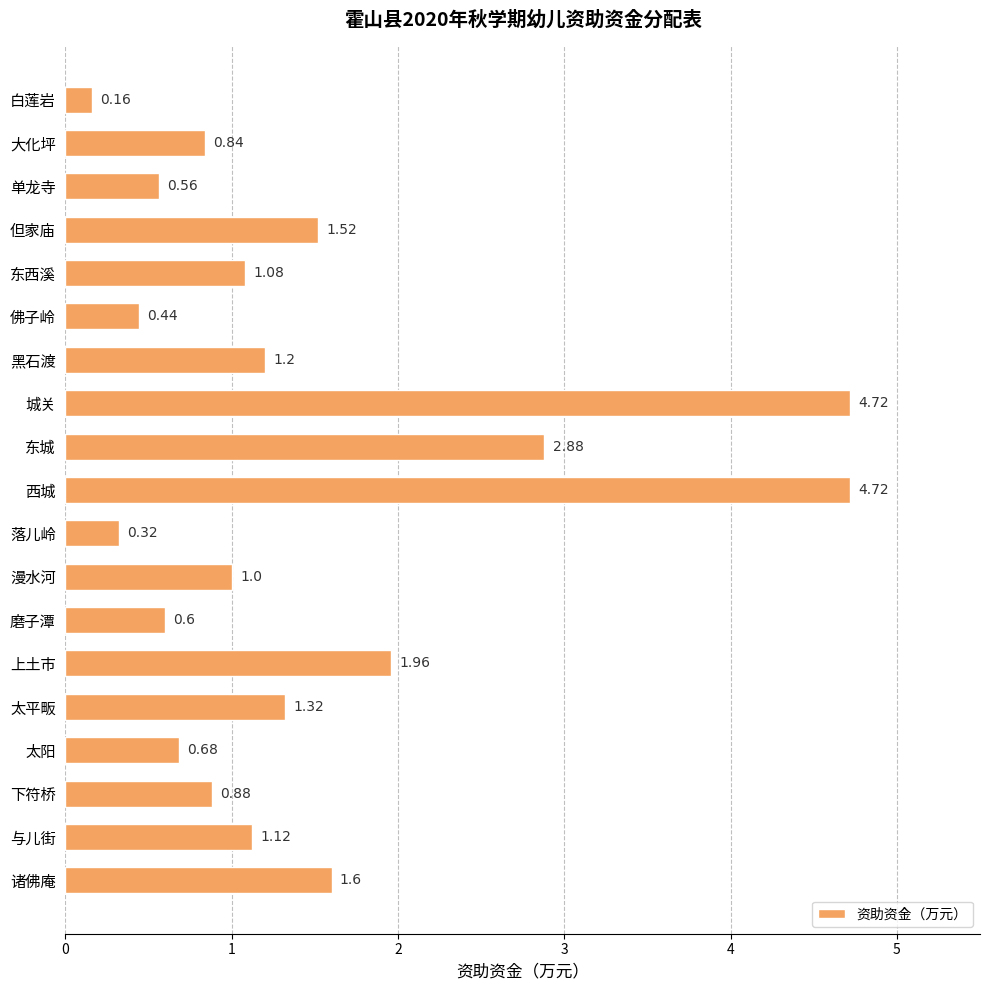

At which label is the value closest to 2?

上土市